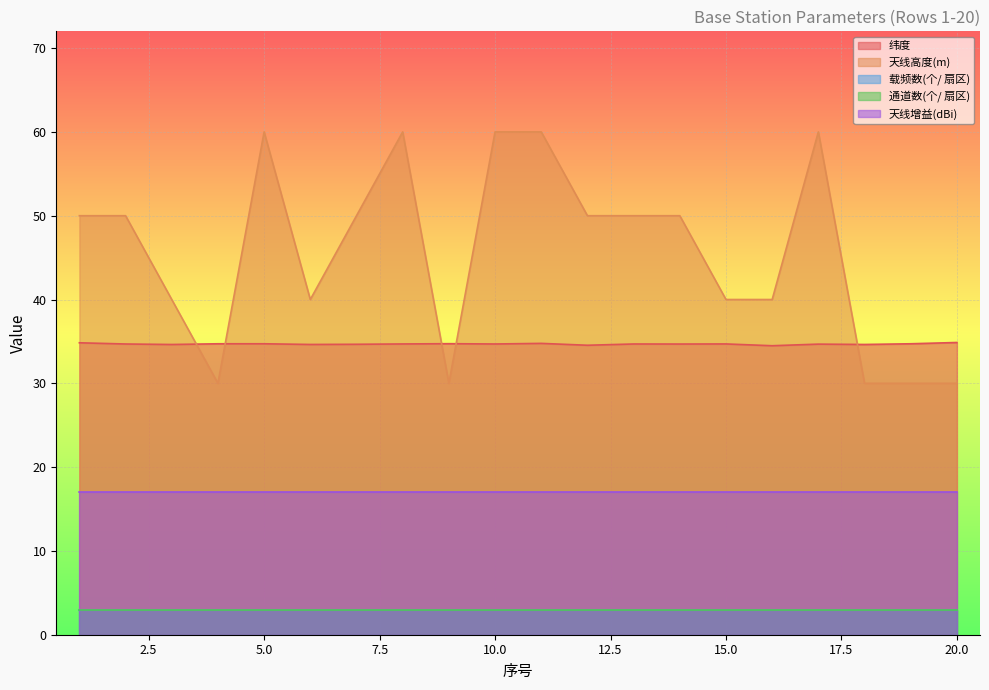

List the labels in order of 载频数(个/ 扇区) value, largest first.

1, 2, 3, 4, 5, 6, 7, 8, 9, 10, 11, 12, 13, 14, 15, 16, 17, 18, 19, 20